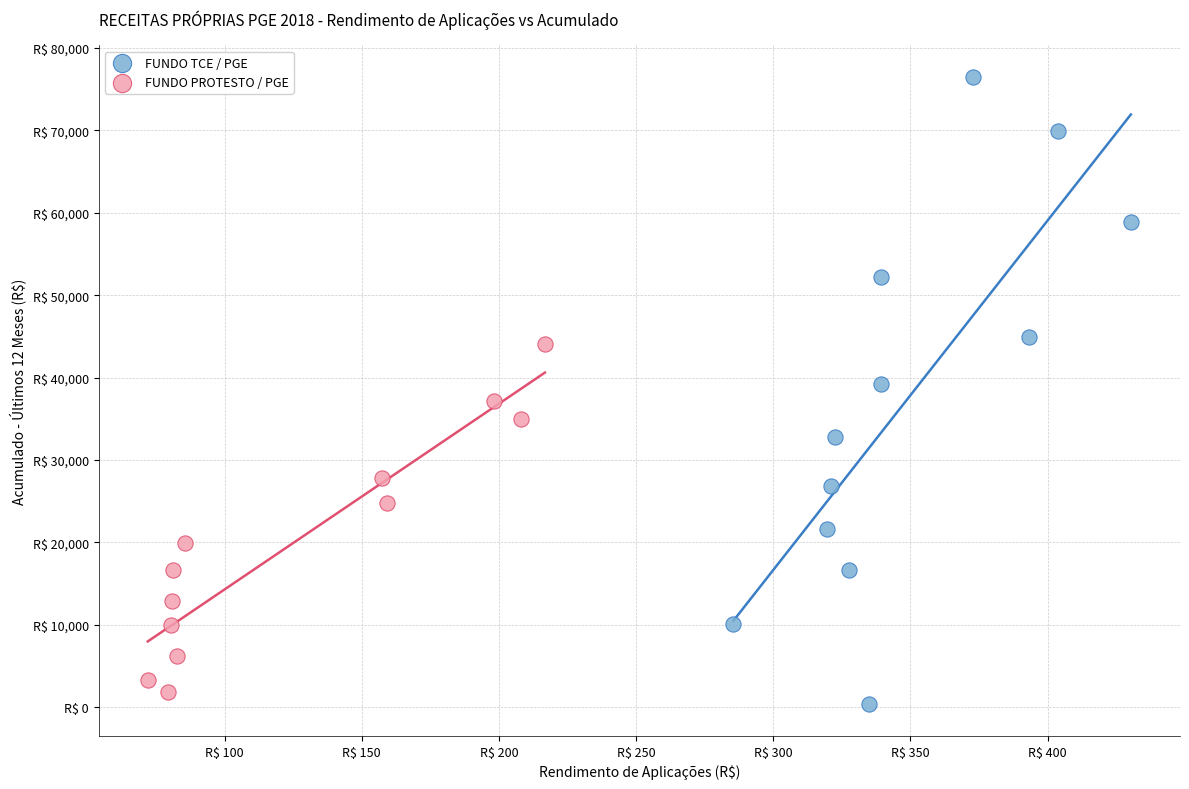

Which series contains the highest Y value?

FUNDO TCE / PGE